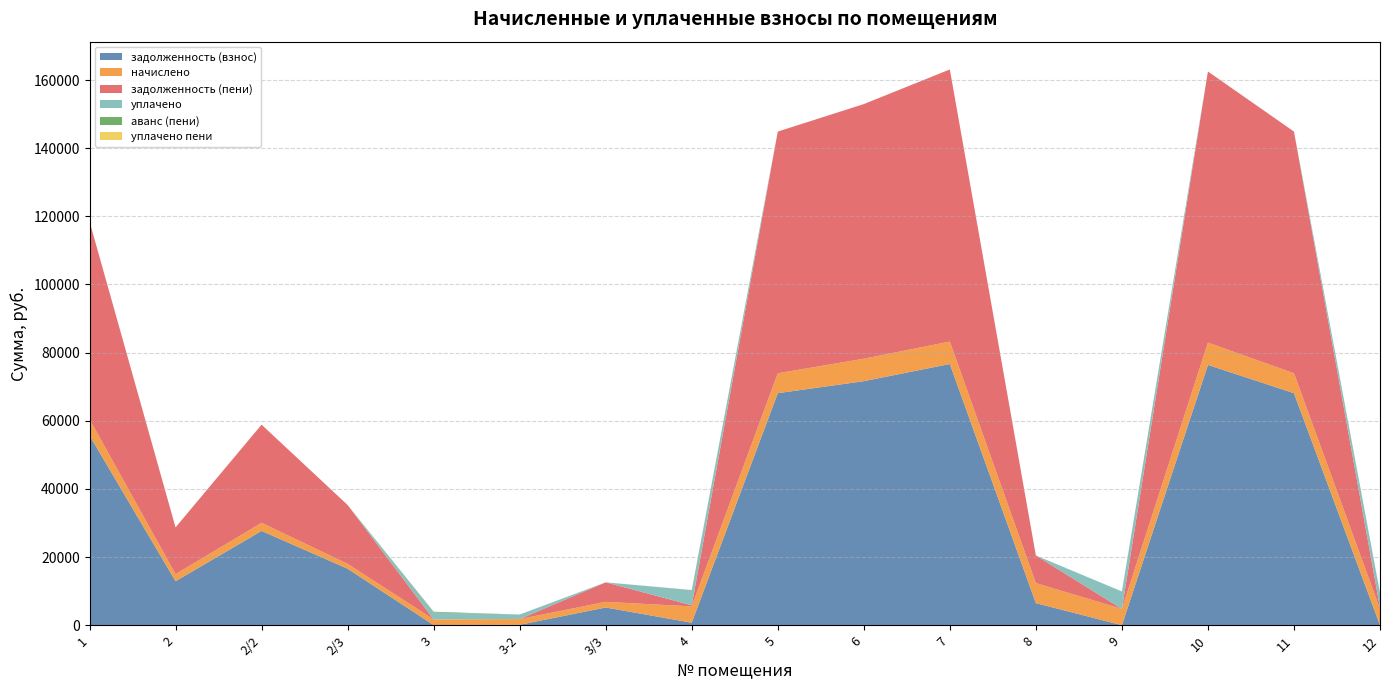

Reading left to right, extract all data points from this chart.

задолженность (взнос): 55706.5	12906.1	27666.3	16581.5	39.0	123.4	5195.6	732.5	68096.1	71621.8	76666.2	6477.2	0.0	76386.8	68096.1	0.0
начислено: 4779.2	2077.9	2373.6	1422.6	1662.4	1670.3	1646.4	4787.2	5842.2	6585.4	6577.4	5874.1	4771.2	6553.4	5842.2	4763.3
задолженность (пени): 58034.0	13719.5	28822.3	17274.3	0.0	0.1	5734.1	330.4	70941.3	74742.4	79869.5	8113.8	0.0	79578.4	70941.3	396.9
уплачено: 0.0	0.0	0.0	0.0	2016.9	1336.5	0.0	4457.9	0.0	0.0	0.0	0.0	5128.2	0.0	0.0	4366.3
аванс (пени): 0.0	0.0	0.0	0.0	230.1	0.0	0.0	0.0	0.0	0.0	0.0	0.0	0.0	0.0	0.0	0.0
уплачено пени: 0.0	0.0	0.0	0.0	0.0	0.2	0.0	42.1	0.0	0.0	0.0	0.0	0.0	0.0	0.0	0.0